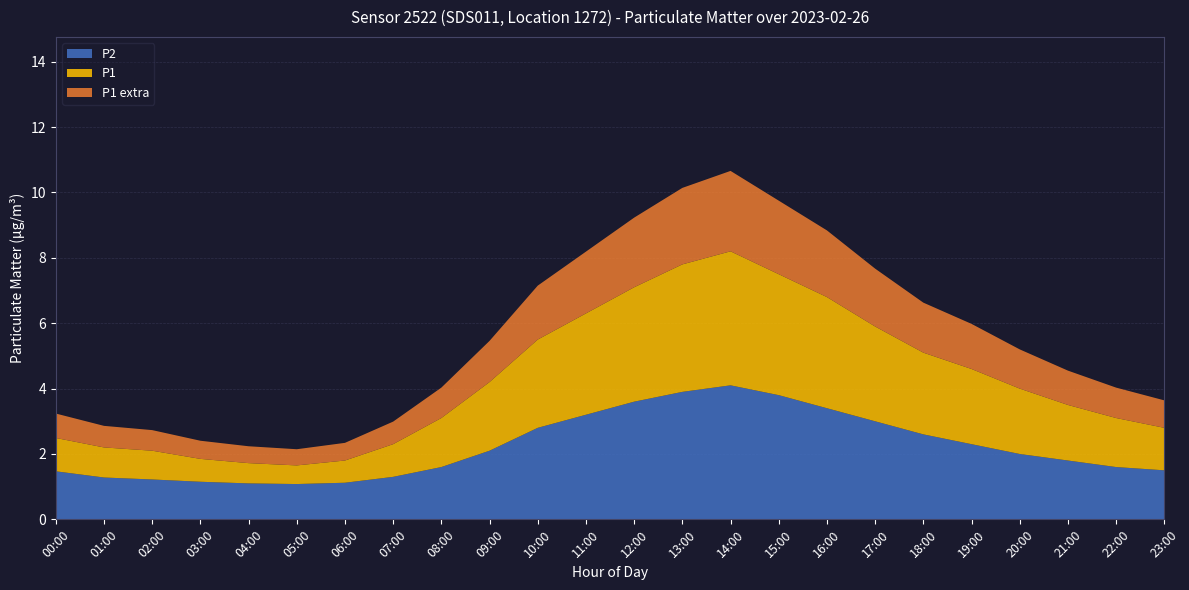

Reading right to left, what are all the values shown in this chart?

P1: 23:00=2.8	22:00=3.1	21:00=3.5	20:00=4.0	19:00=4.6	18:00=5.1	17:00=5.9	16:00=6.8	15:00=7.5	14:00=8.2	13:00=7.8	12:00=7.1	11:00=6.3	10:00=5.5	09:00=4.2	08:00=3.1	07:00=2.3	06:00=1.8	05:00=1.6	04:00=1.7	03:00=1.9	02:00=2.1	01:00=2.2	00:00=2.5
P2: 23:00=1.5	22:00=1.6	21:00=1.8	20:00=2.0	19:00=2.3	18:00=2.6	17:00=3.0	16:00=3.4	15:00=3.8	14:00=4.1	13:00=3.9	12:00=3.6	11:00=3.2	10:00=2.8	09:00=2.1	08:00=1.6	07:00=1.3	06:00=1.1	05:00=1.1	04:00=1.1	03:00=1.1	02:00=1.2	01:00=1.3	00:00=1.5
P1_P2_diff: 23:00=1.3	22:00=1.5	21:00=1.7	20:00=2.0	19:00=2.3	18:00=2.5	17:00=2.9	16:00=3.4	15:00=3.7	14:00=4.1	13:00=3.9	12:00=3.5	11:00=3.1	10:00=2.7	09:00=2.1	08:00=1.5	07:00=1.0	06:00=0.7	05:00=0.6	04:00=0.6	03:00=0.7	02:00=0.9	01:00=0.9	00:00=1.0